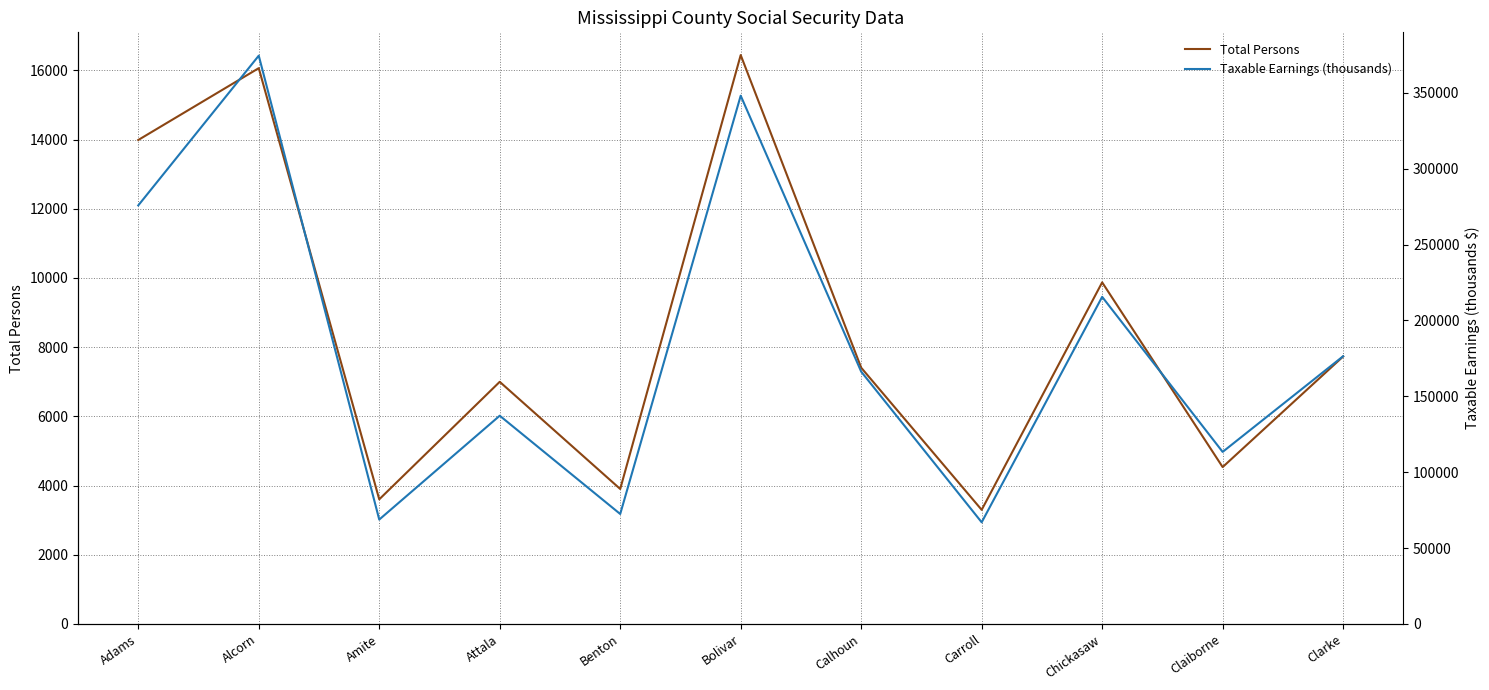

What is the difference between the Total Persons values at Calhoun and Attala?

408